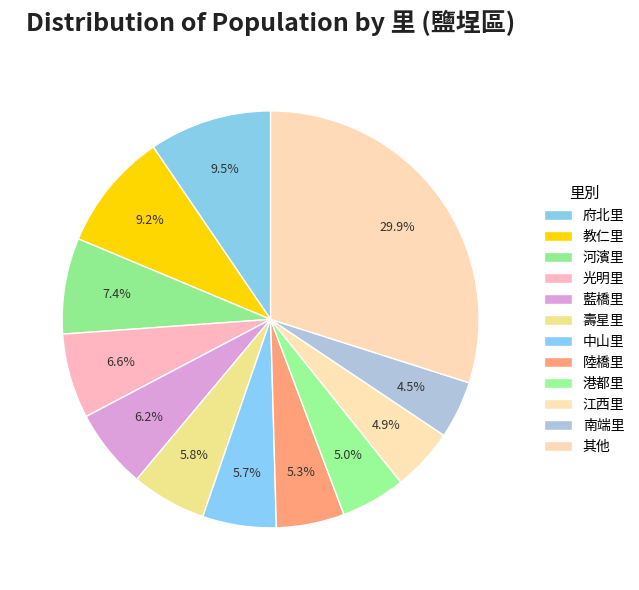

How many slices are in this pie chart?

12